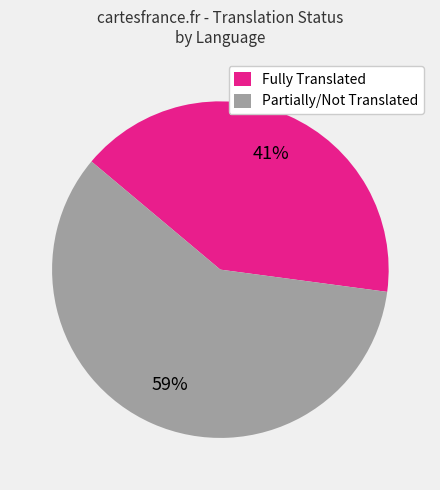

How many segments does this pie chart have?

2